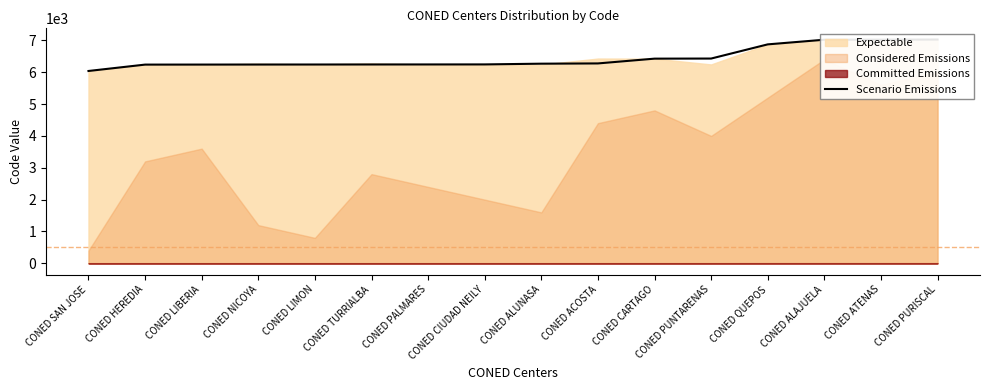

Between CONED PALMARES and CONED ALUNASA, which is larger?

CONED ALUNASA